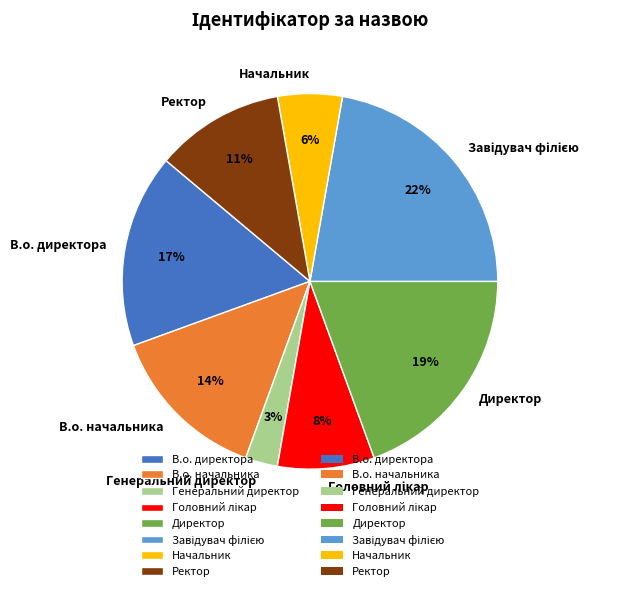

Is Директор the majority of the pie?

No